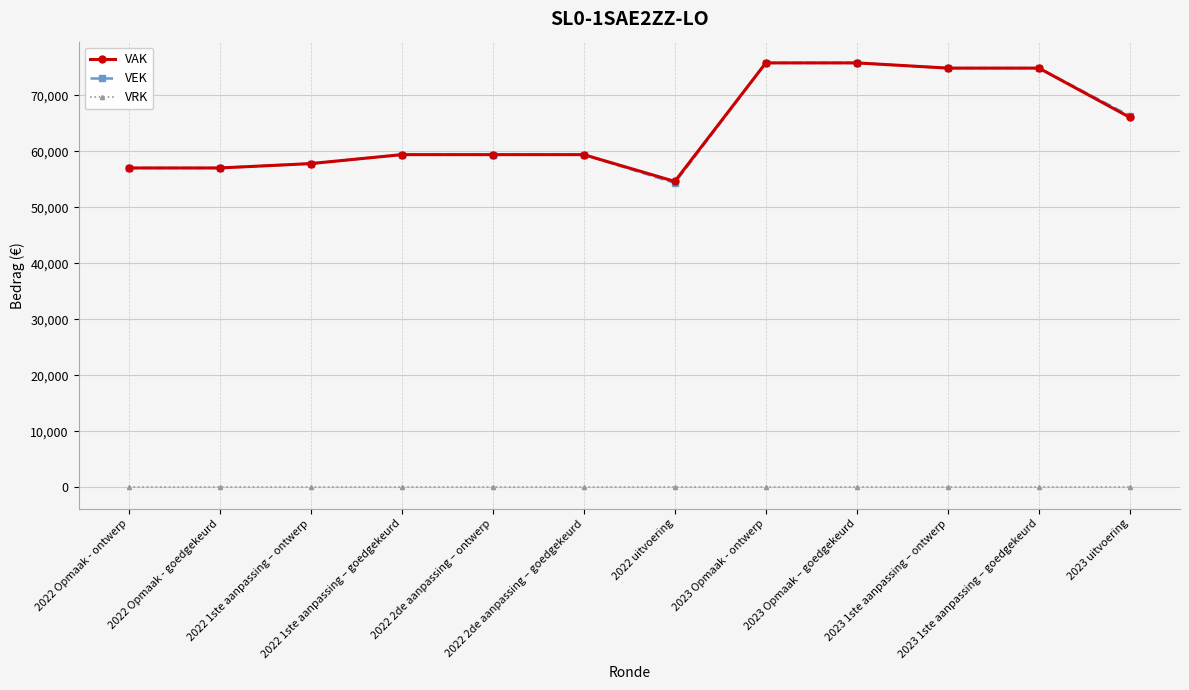

At how many categories does at least one series exceed 39554?

12